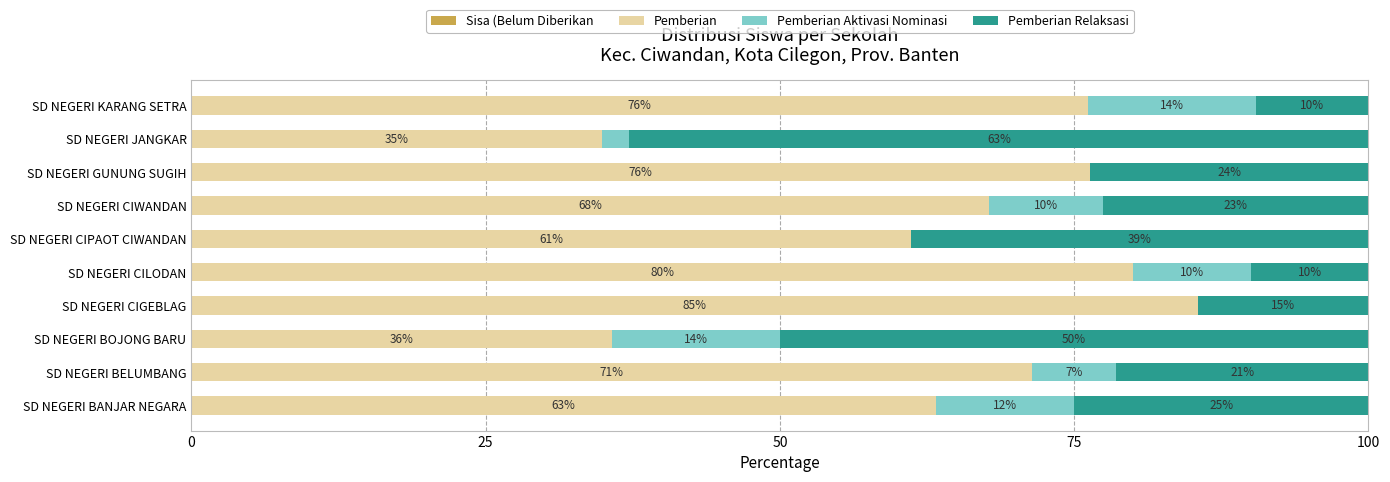

What is the total value across all series at SD NEGERI BOJONG BARU?

100.0